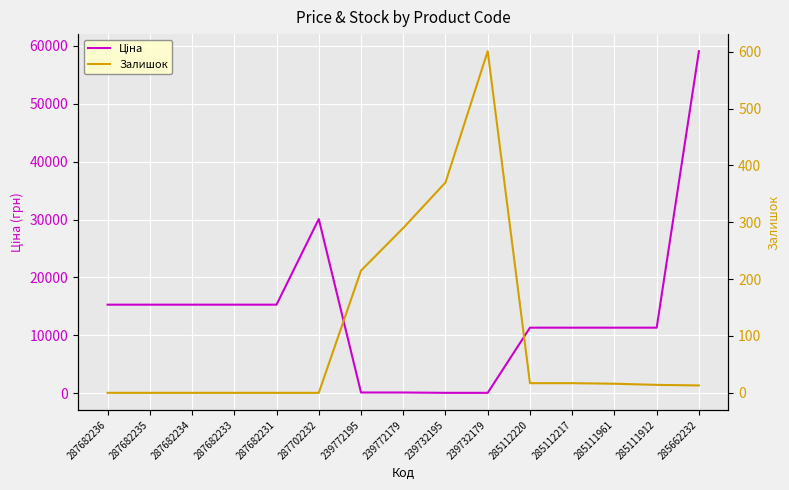

At which label is Залишок closest to 300?

239772179